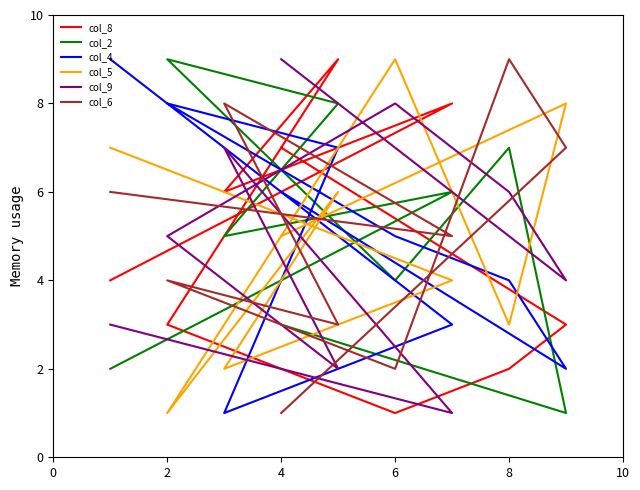

In col_6, how many points are higher than both neighbors (excluding endpoints)?

3